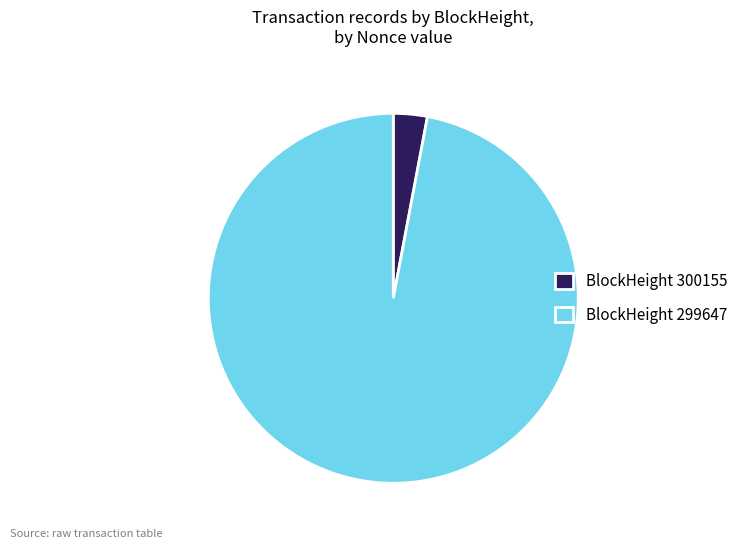

Rank the categories by value from highest to lowest.

BlockHeight 299647, BlockHeight 300155